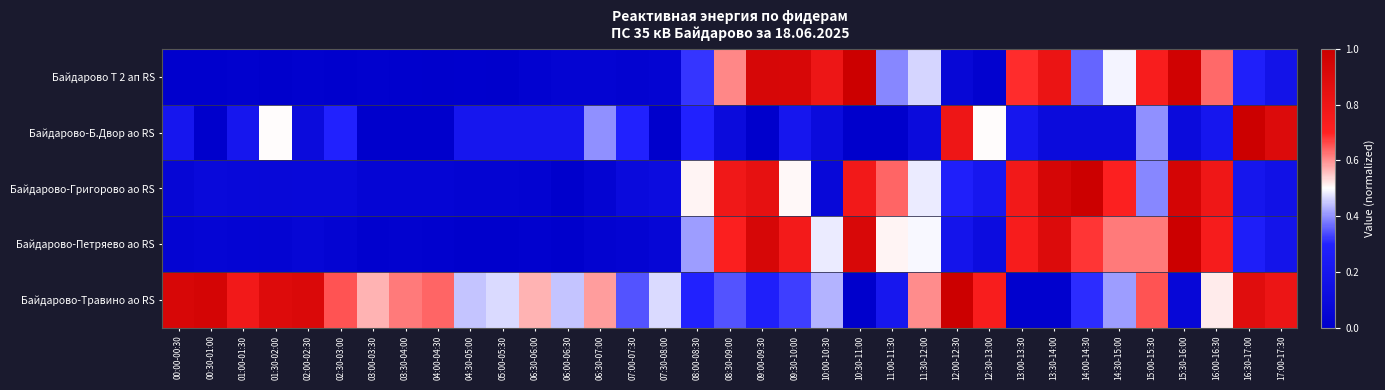

At 00:30-01:00, list the series in order from largest to smallest.

Байдарово-Травино ао RS, Байдарово-Григорово ао RS, Байдарово-Петряево ао RS, Байдарово Т 2 ап RS, Байдарово-Б.Двор ао RS